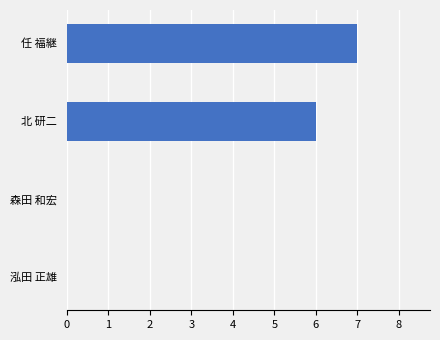

How many distinct data groups are displayed?

1